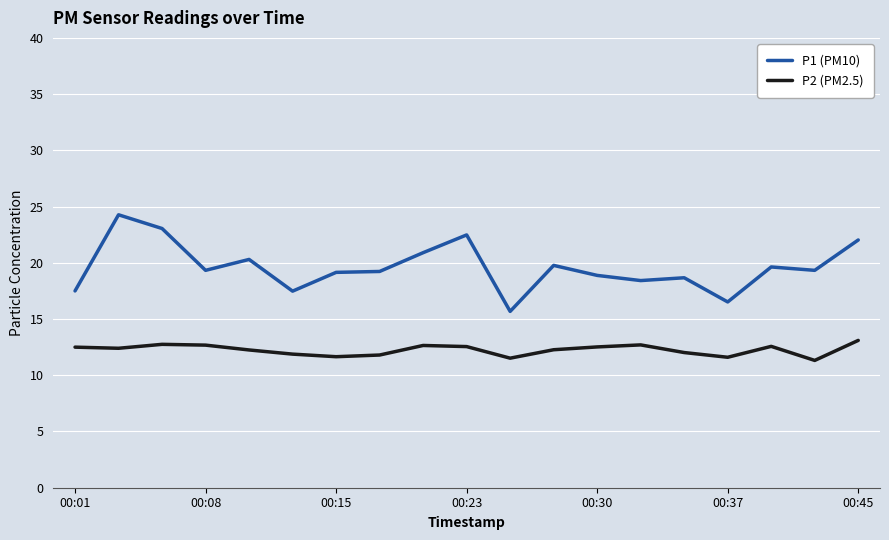

Which series has the largest total across all categories?

P1 (PM10)